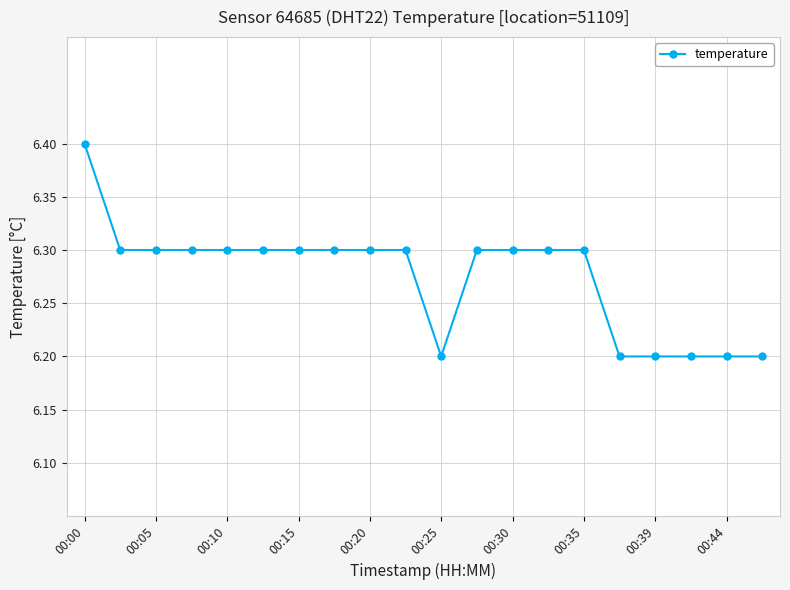

How many categories are shown in the chart?

20